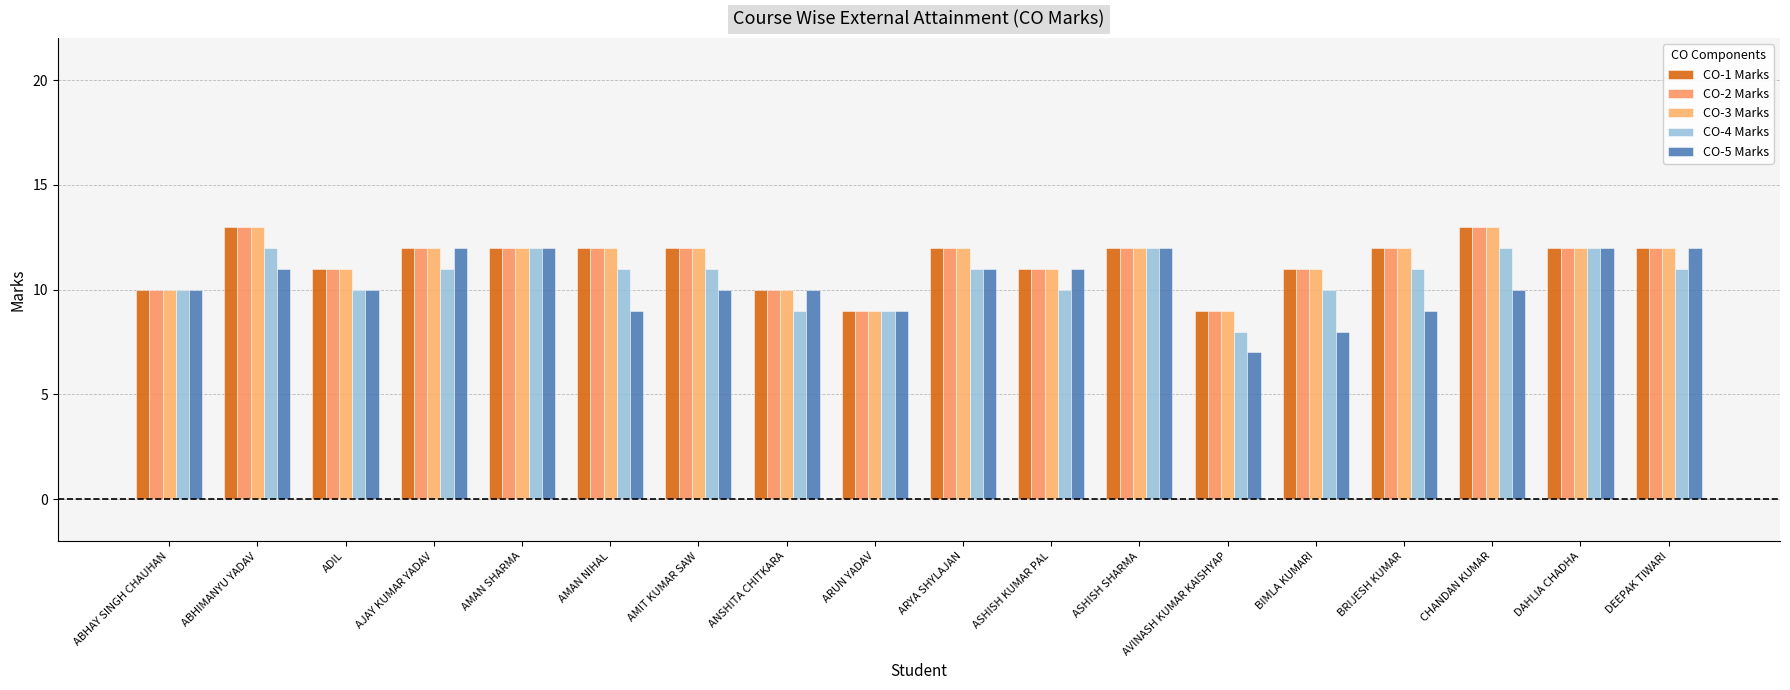

How many bars are there in each group?

5